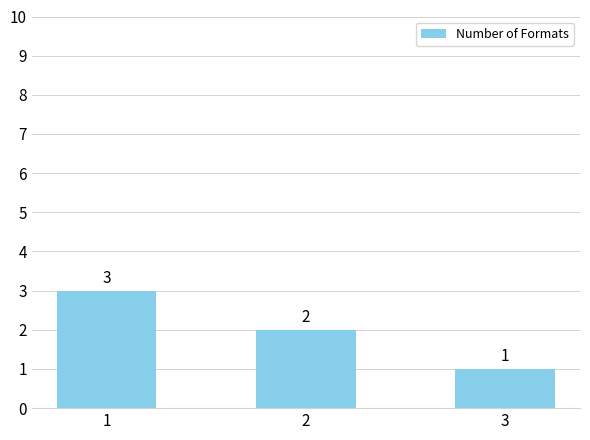

The value at 2 is 3. True or false?

False